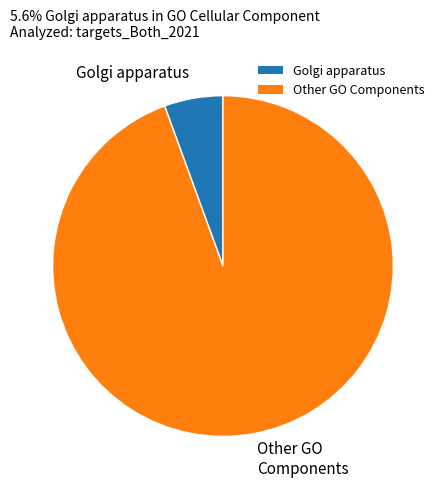

Is Other GO Components the majority of the pie?

Yes